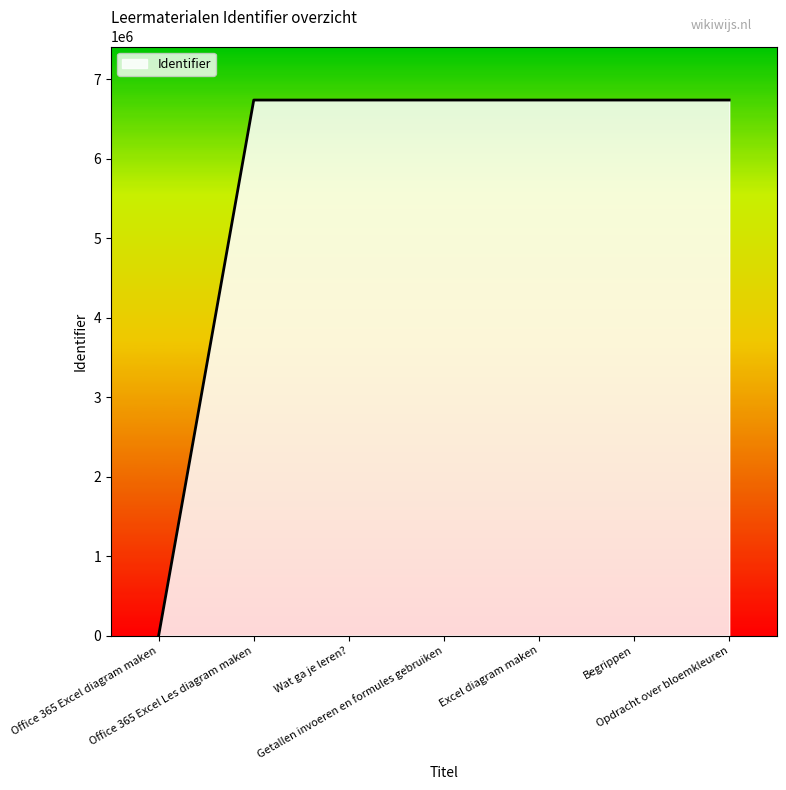

What is the greatest value displayed?

6737530